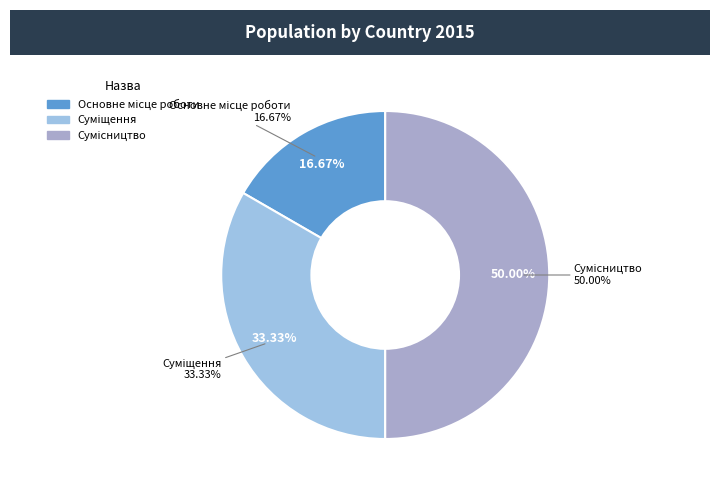

What percentage do Основне місце роботи and Сумісництво together represent?

66.7%